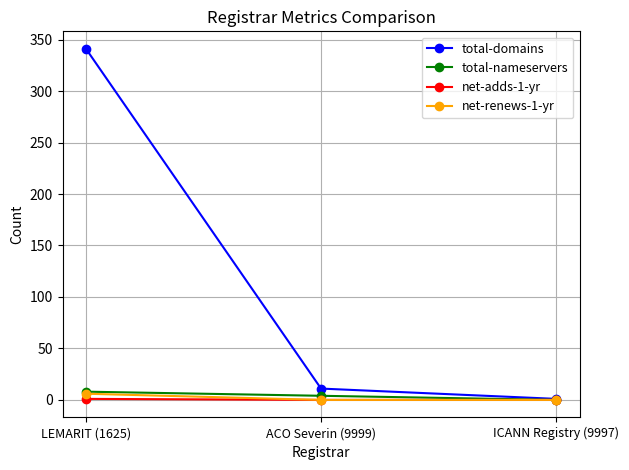

What is the average value of the total-domains series?

118